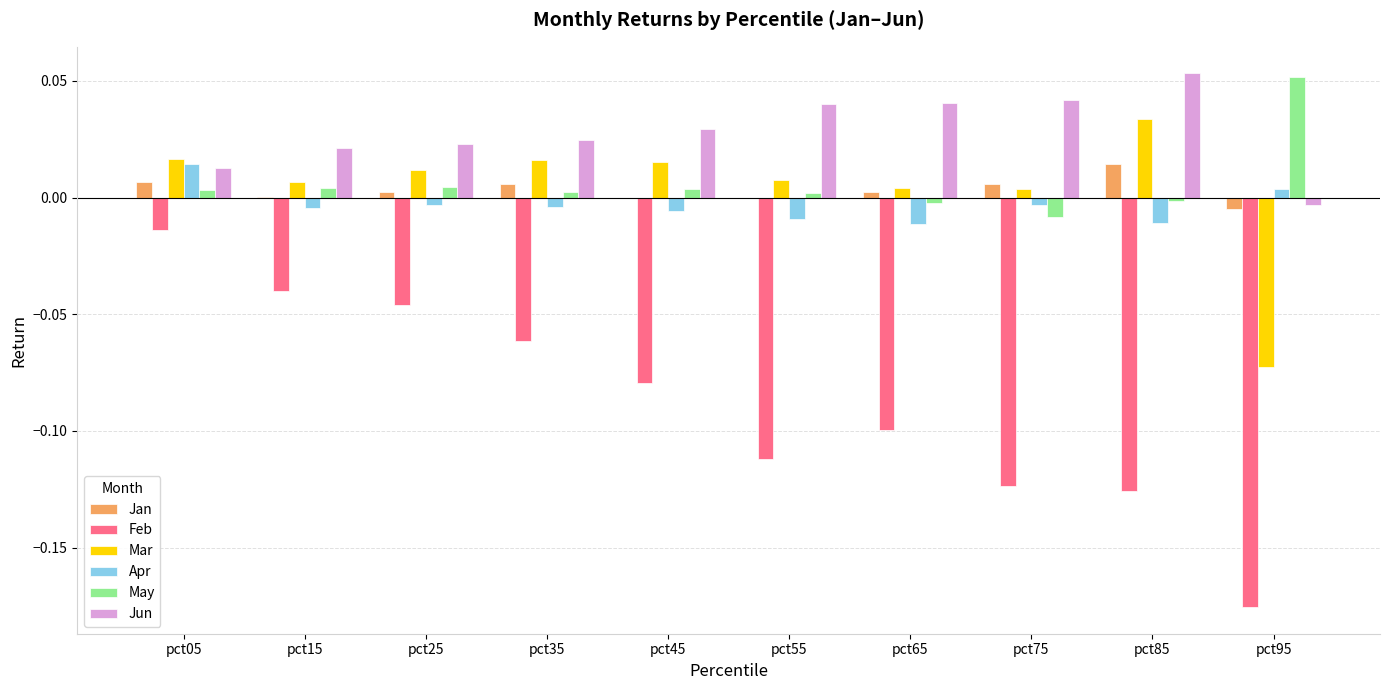

How many categories are shown in the chart?

10